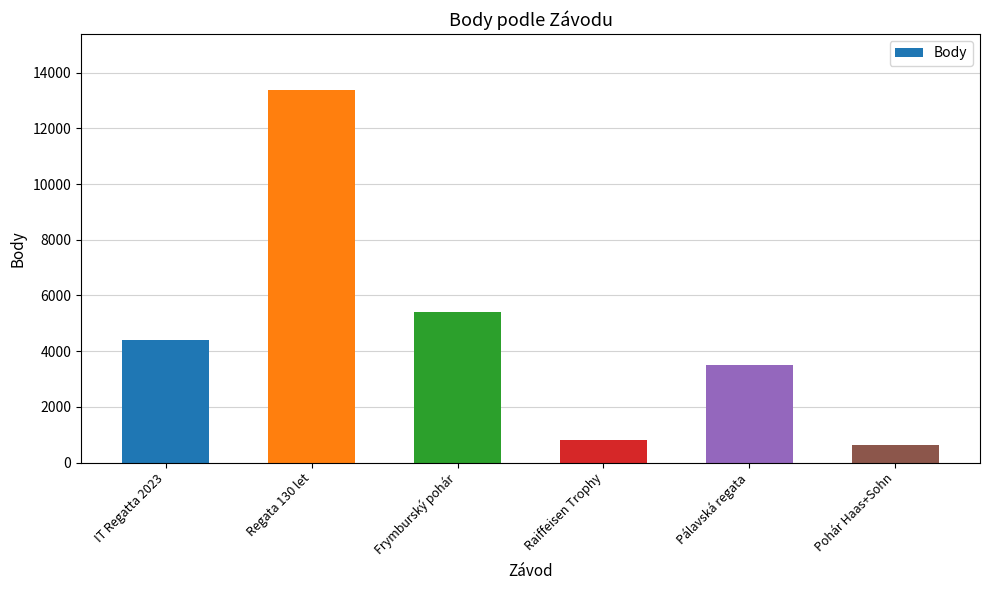

List the labels in order of value, largest first.

Regata 130 let, Frymburský pohár, IT Regatta 2023, Pálavská regata, Raiffeisen Trophy, Pohár Haas+Sohn